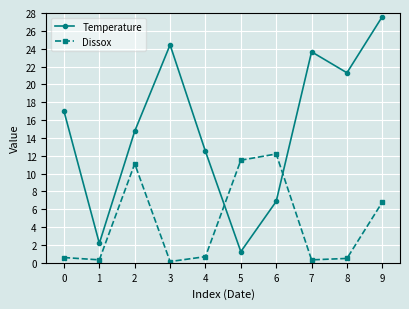

Rank the series by their maximum value, from highest to lowest.

Temperature, Dissox